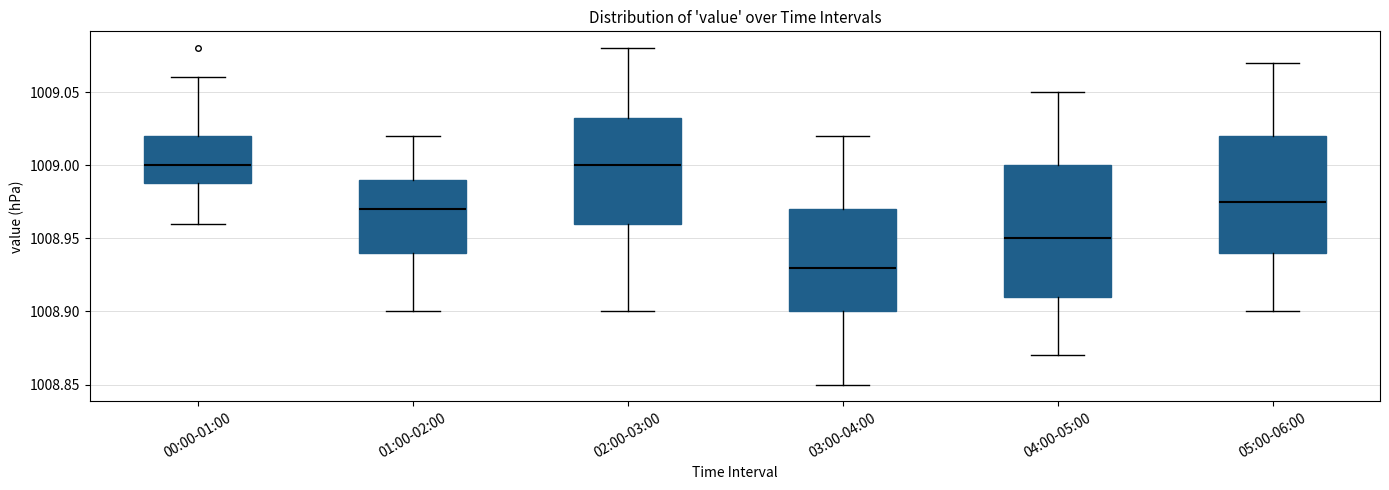

Which box is the tallest, from its lower edge to its upper edge?

04:00-05:00